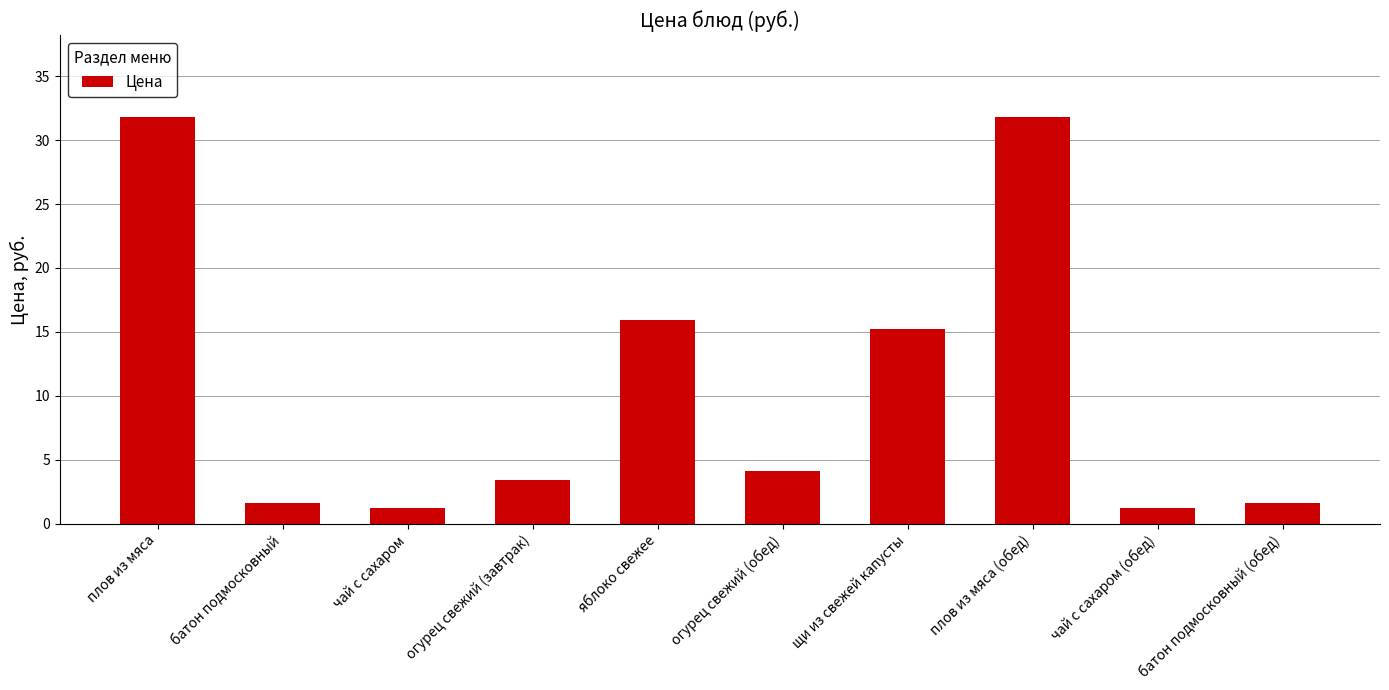

What is the difference between the values at плов из мяса and батон подмосковный (обед)?

30.2